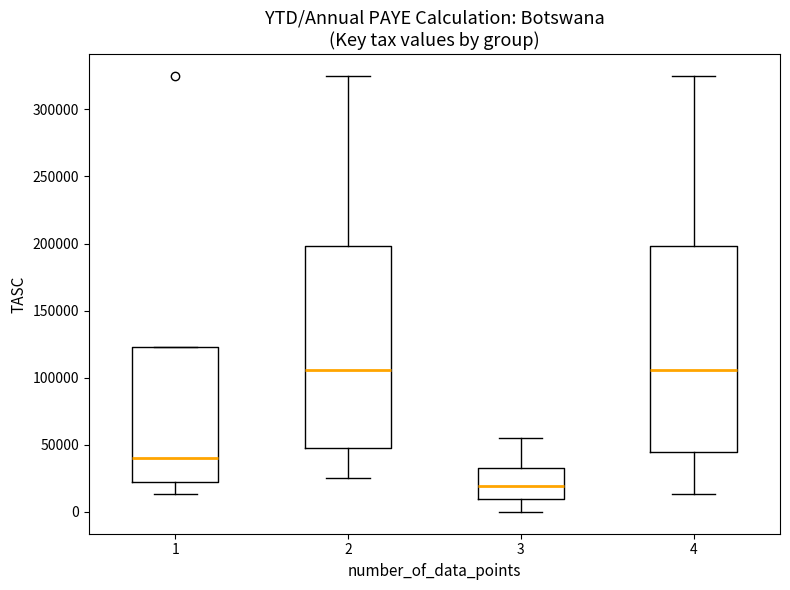

Where is the lower edge of the box at x = 1 on the y-axis? The values are not printed on the chart, so give them approximately, as read against the axis.

20000